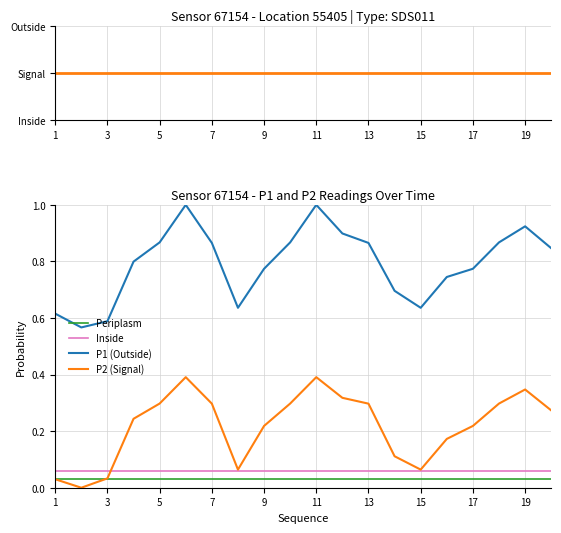

True or false: Periplasm and Inside cross at least once.

False